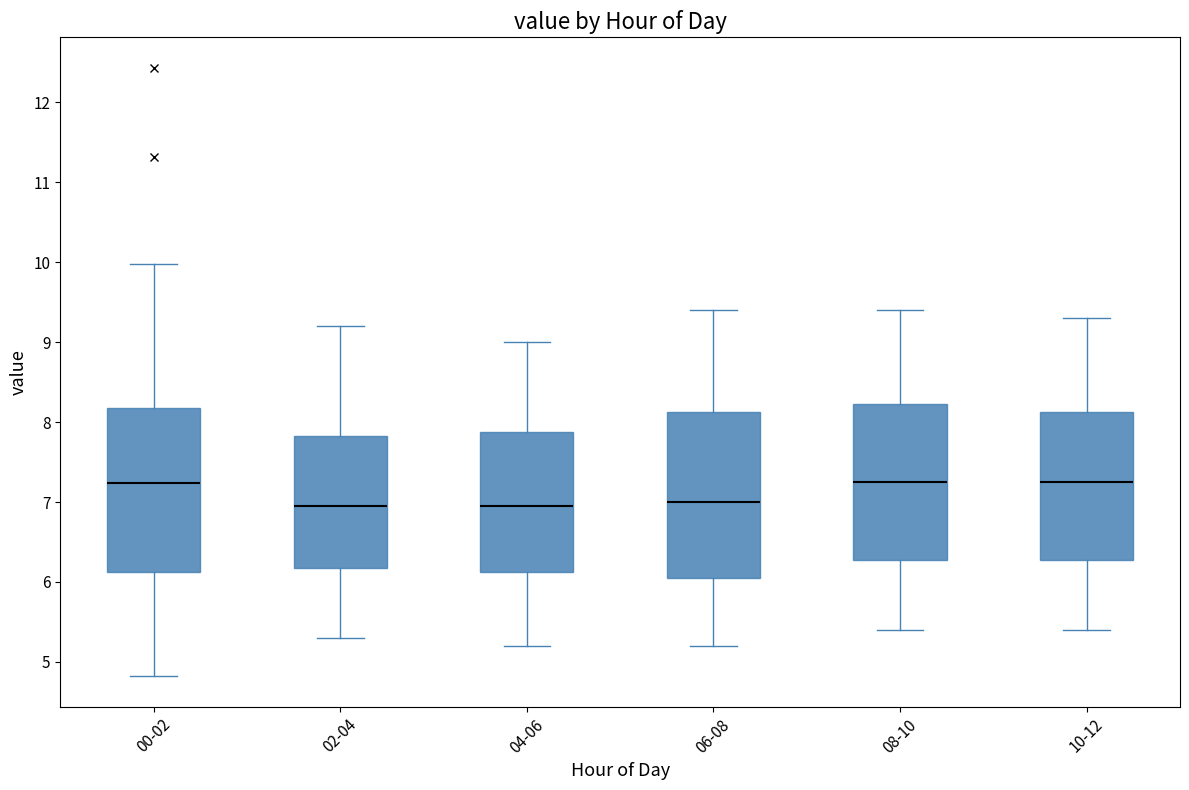

Reading left to right, read every box against the y-axis: the position of its median line, the range the box covers, and the ends of its whiskers. The values are not printed on the chart, so give them approximately, as read against the axis.

00-02: median 7.2, box 6.1 to 8.2, whiskers 4.8 to 10.0
02-04: median 7.0, box 6.2 to 7.8, whiskers 5.3 to 9.2
04-06: median 7.0, box 6.1 to 7.9, whiskers 5.2 to 9.0
06-08: median 7.0, box 6.1 to 8.1, whiskers 5.2 to 9.4
08-10: median 7.3, box 6.3 to 8.2, whiskers 5.4 to 9.4
10-12: median 7.3, box 6.3 to 8.1, whiskers 5.4 to 9.3